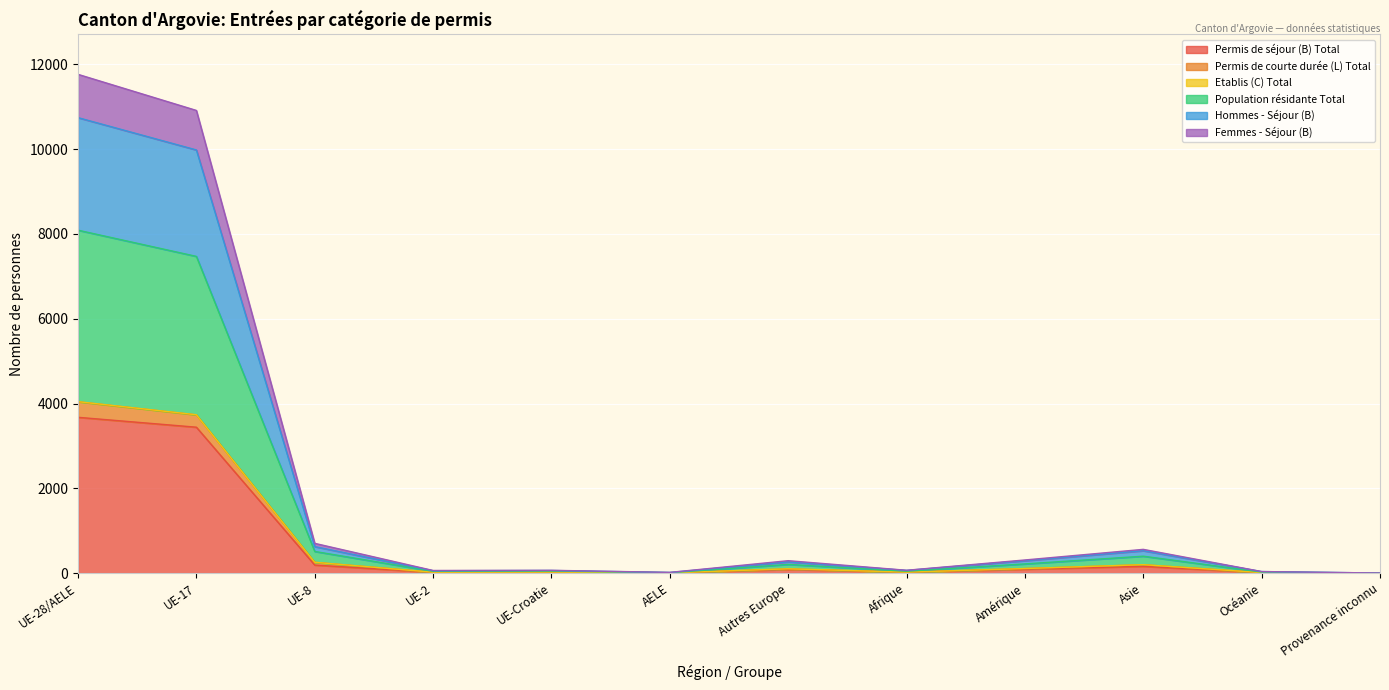

Is the value of Hommes - Séjour (B) at Afrique greater than the value of Permis de courte durée (L) Total at Autres Europe?

No